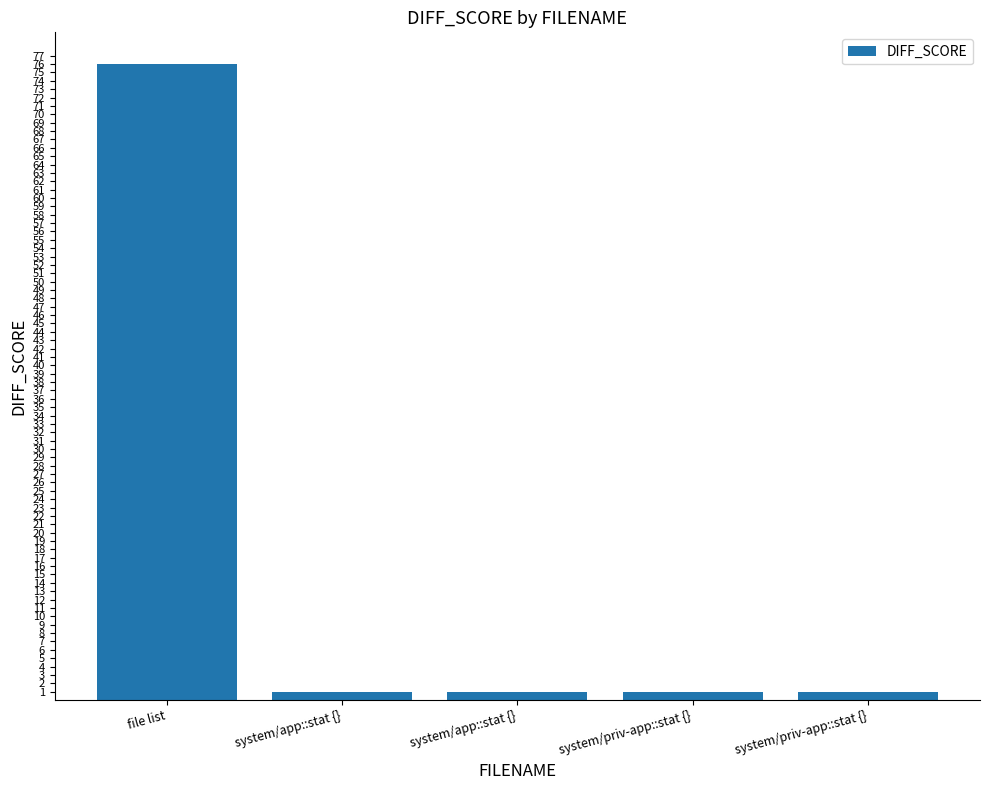

Reading left to right, transcribe all the data shown in this chart.

76	1	1	1	1